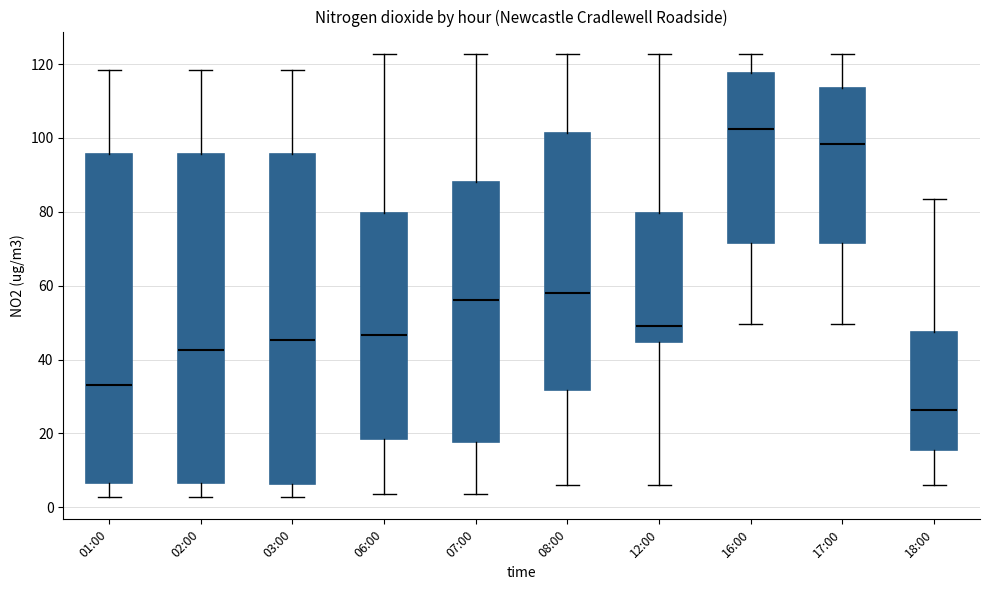

Where does the upper whisker of the box for 16:00 end on the y-axis? The values are not printed on the chart, so give them approximately, as read against the axis.

122